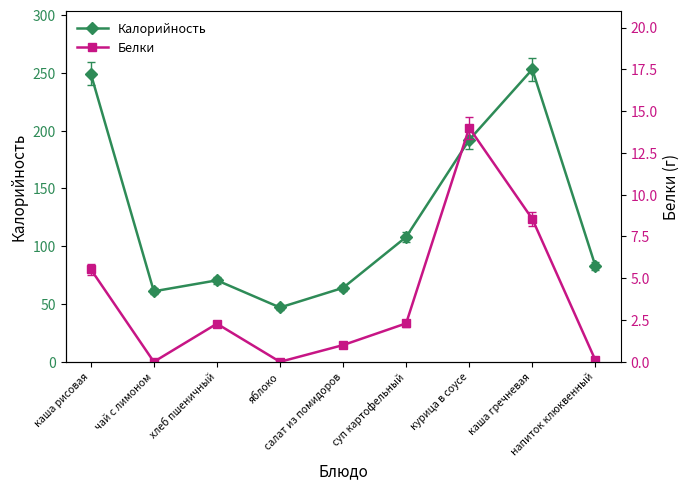

True or false: Белки and Калорийность cross at least once.

False